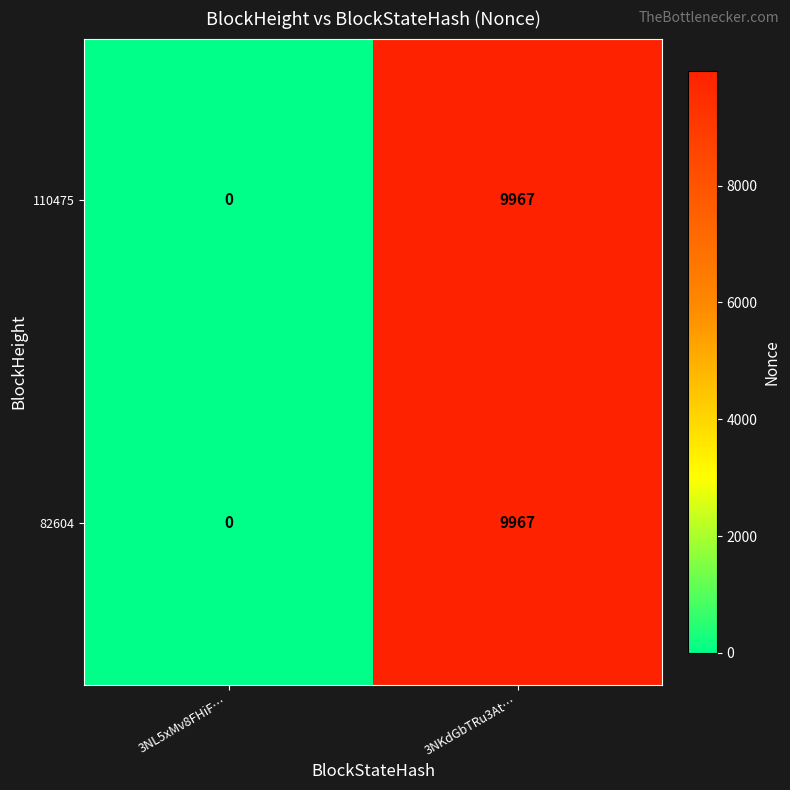

What is the difference between the 82604 values at 3NKdGbTRu3At… and 3NL5xMv8FHiF…?

9967